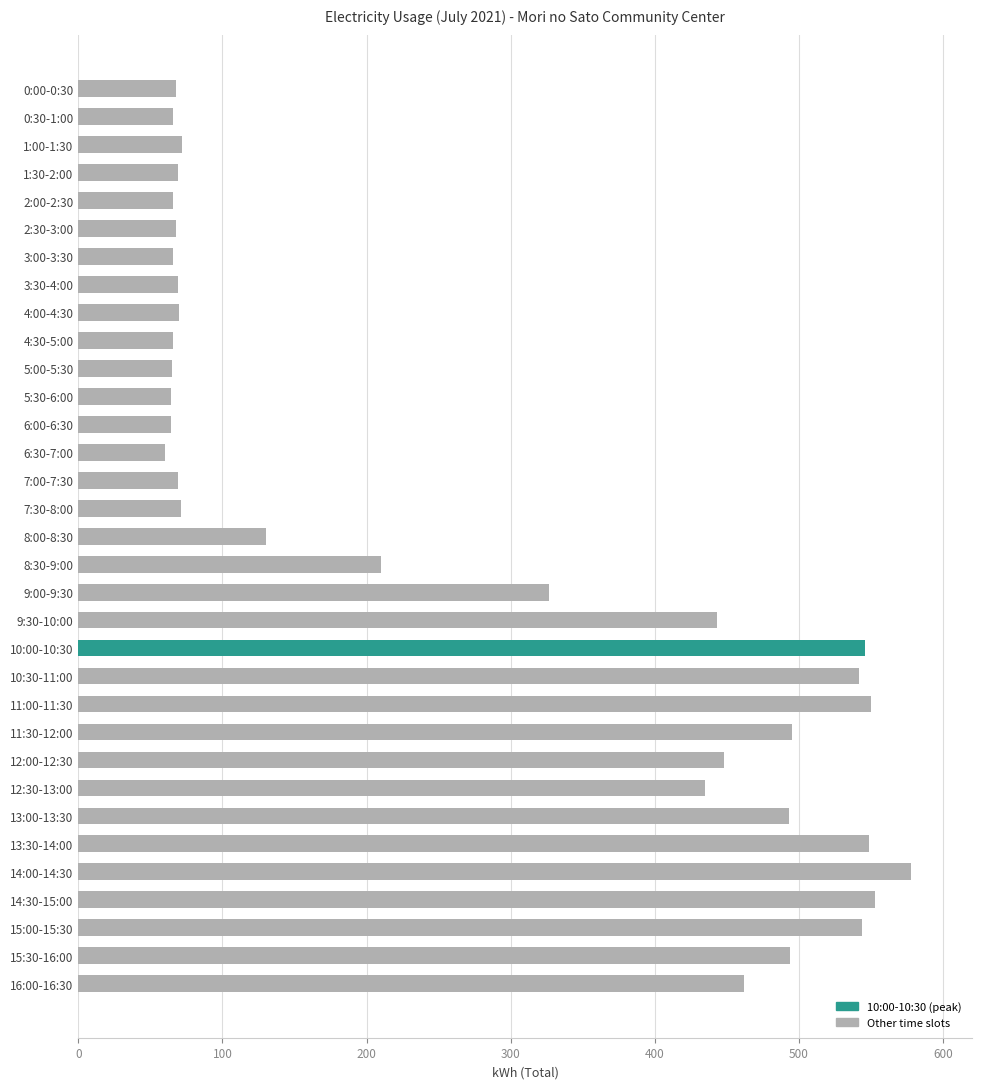

What is the difference between the maximum and minimum values?

518